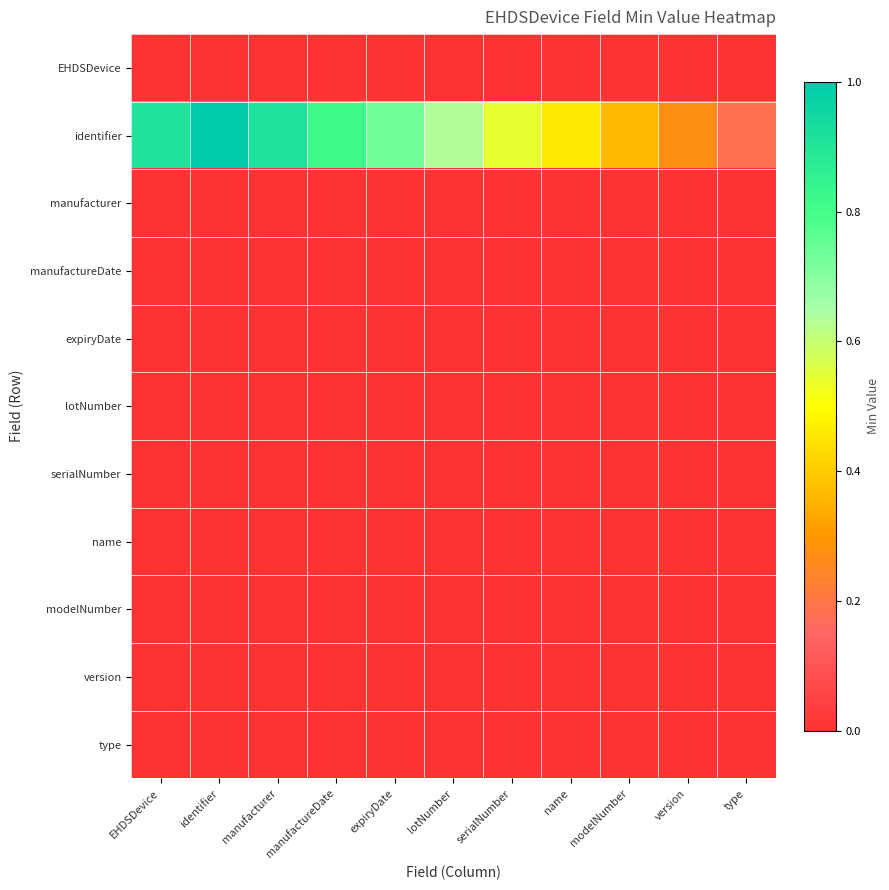

What is the difference between the highest and lowest values at manufactureDate?

0.8